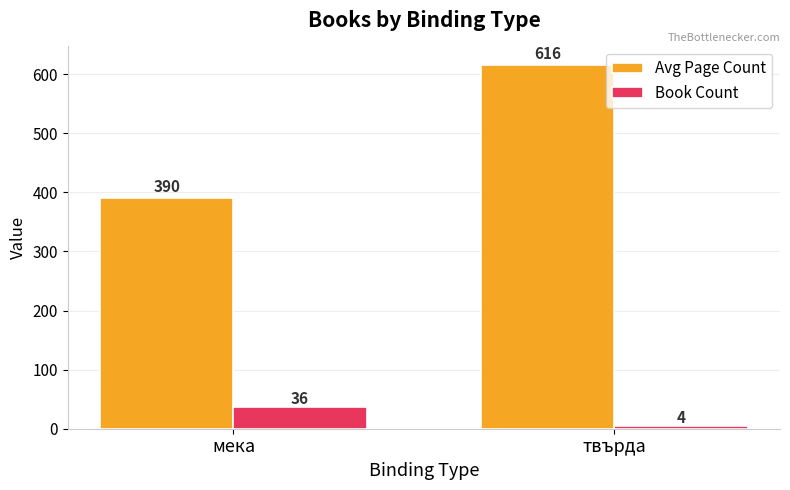

What is the sum of the Avg Page Count values at мека and твърда?

1006